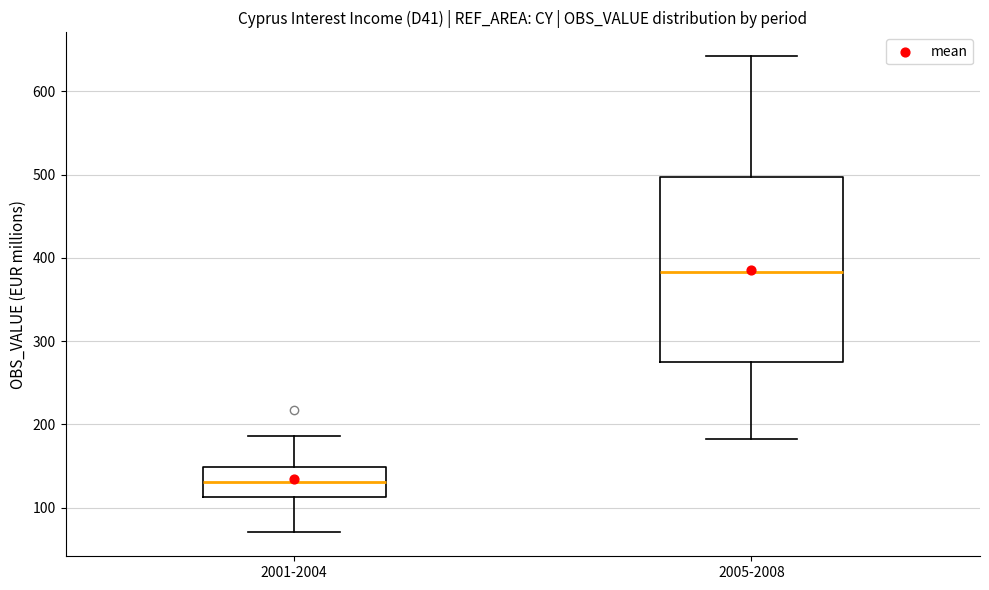

Reading left to right, read every box against the y-axis: the position of its median line, the range the box covers, and the ends of its whiskers. The values are not printed on the chart, so give them approximately, as read against the axis.

2001-2004: median 130, box 110 to 150, whiskers 70 to 190
2005-2008: median 380, box 280 to 500, whiskers 180 to 640